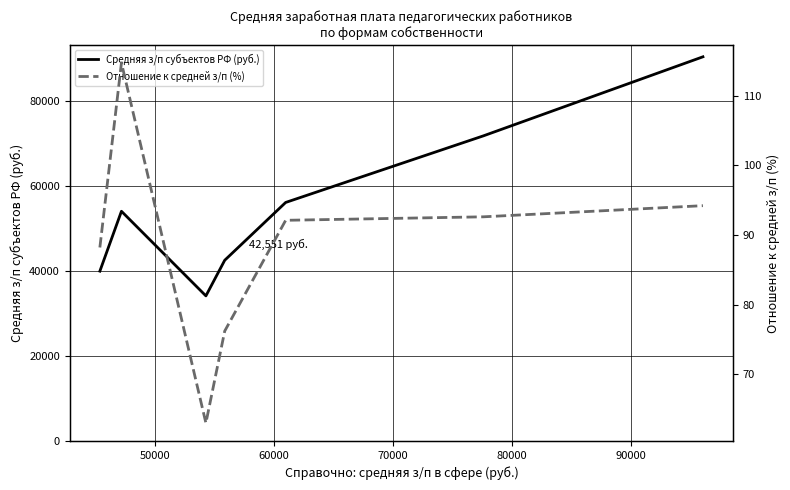

What is the highest value of the Средняя з/п субъектов РФ (руб.) series?

90437.7